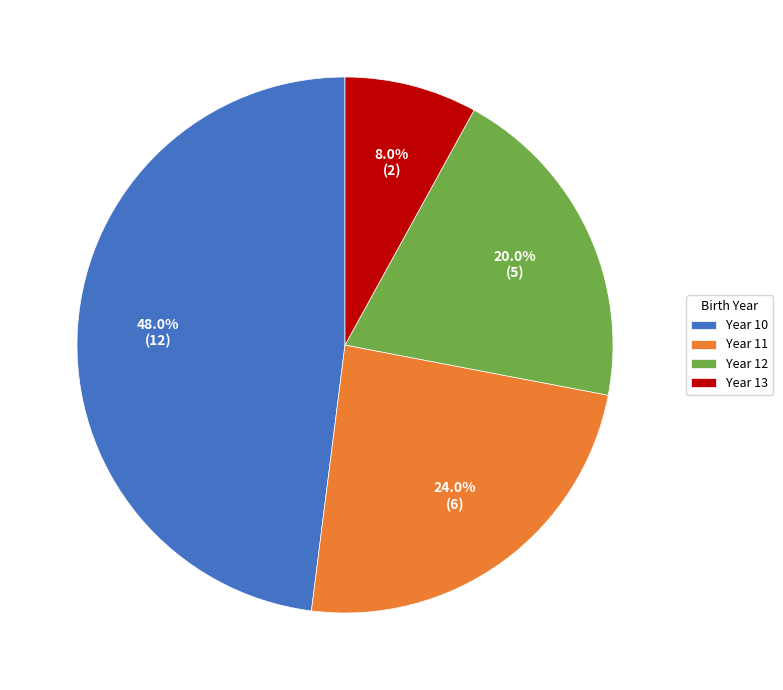

Is there a majority slice in this chart?

No